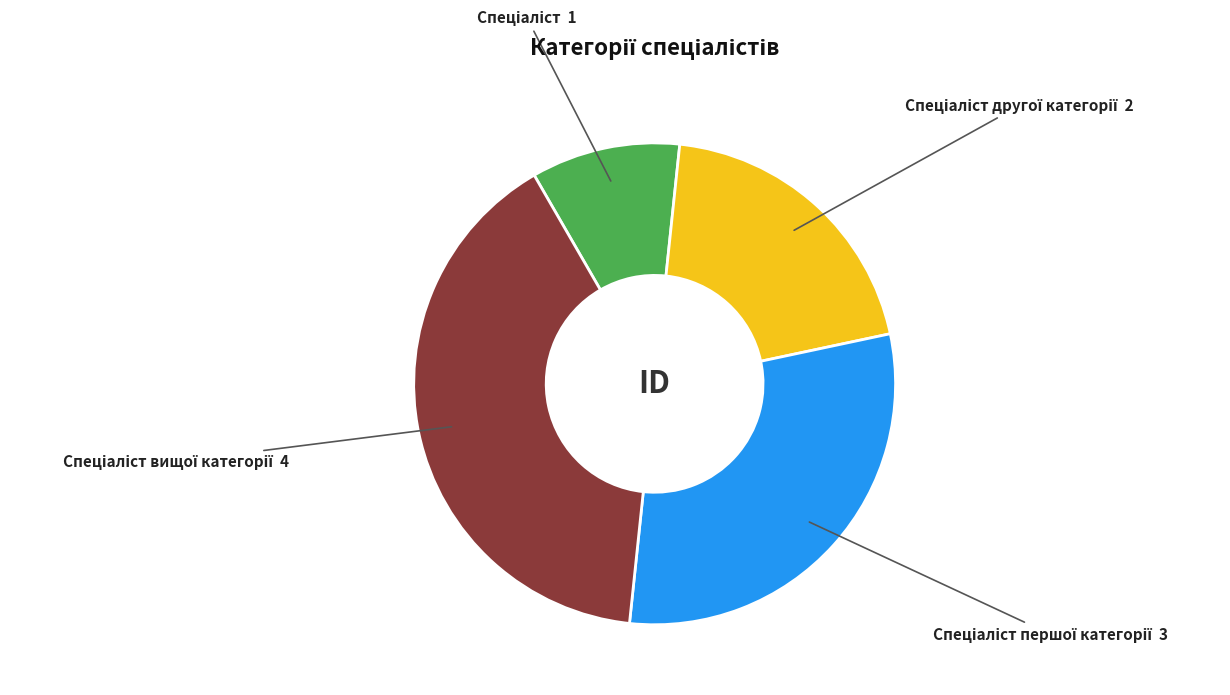

Does any single category account for the majority?

No